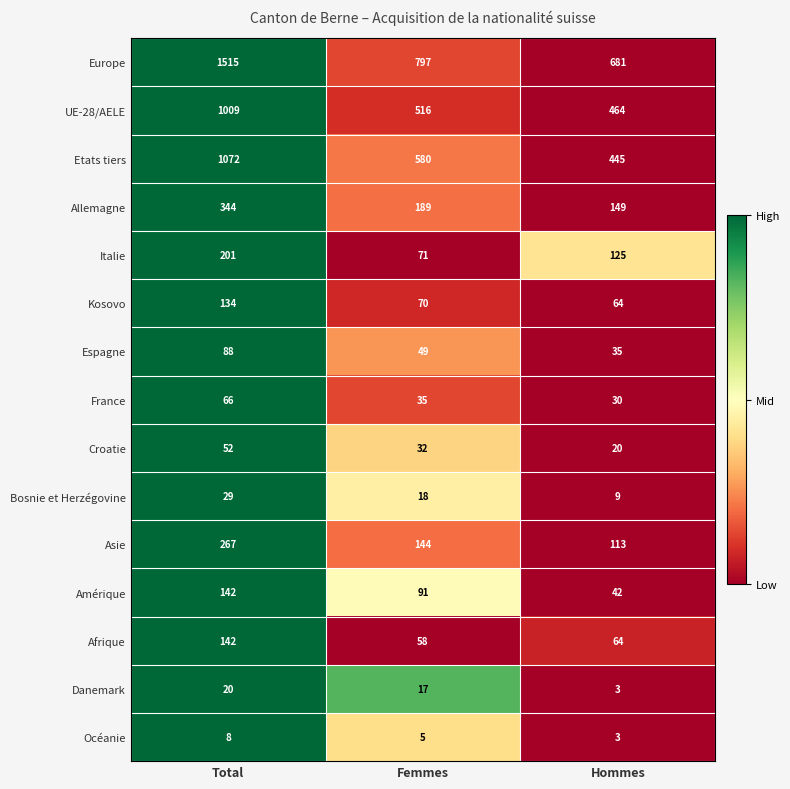

What is the difference between the maximum and second lowest values in the Asie series?

123